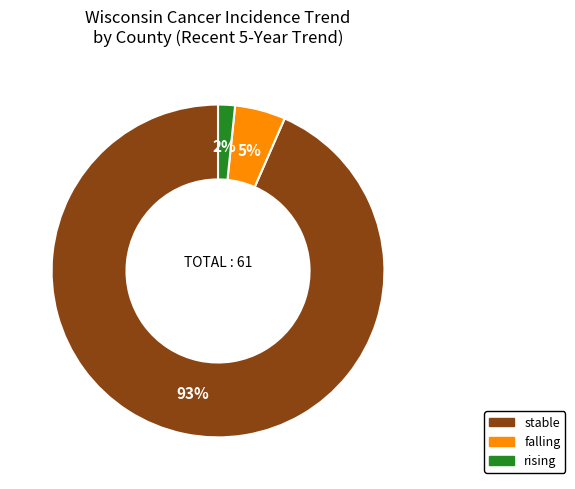

Is the sum of rising and stable greater than half?

Yes